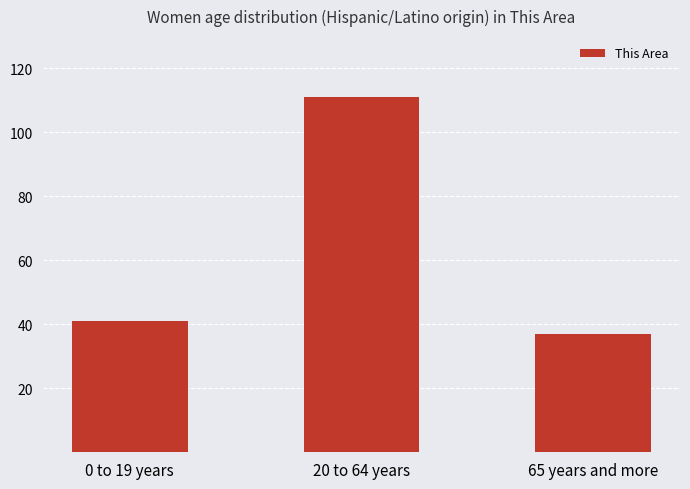

What is the change in value from 0 to 19 years to 20 to 64 years?

+70